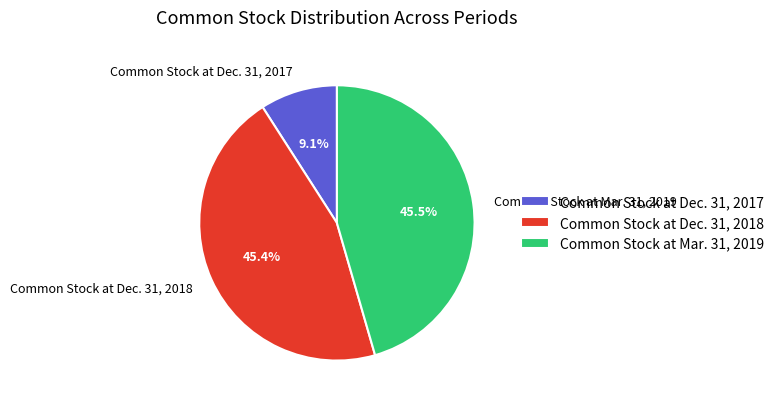

Is there any slice that represents more than half of the pie?

No